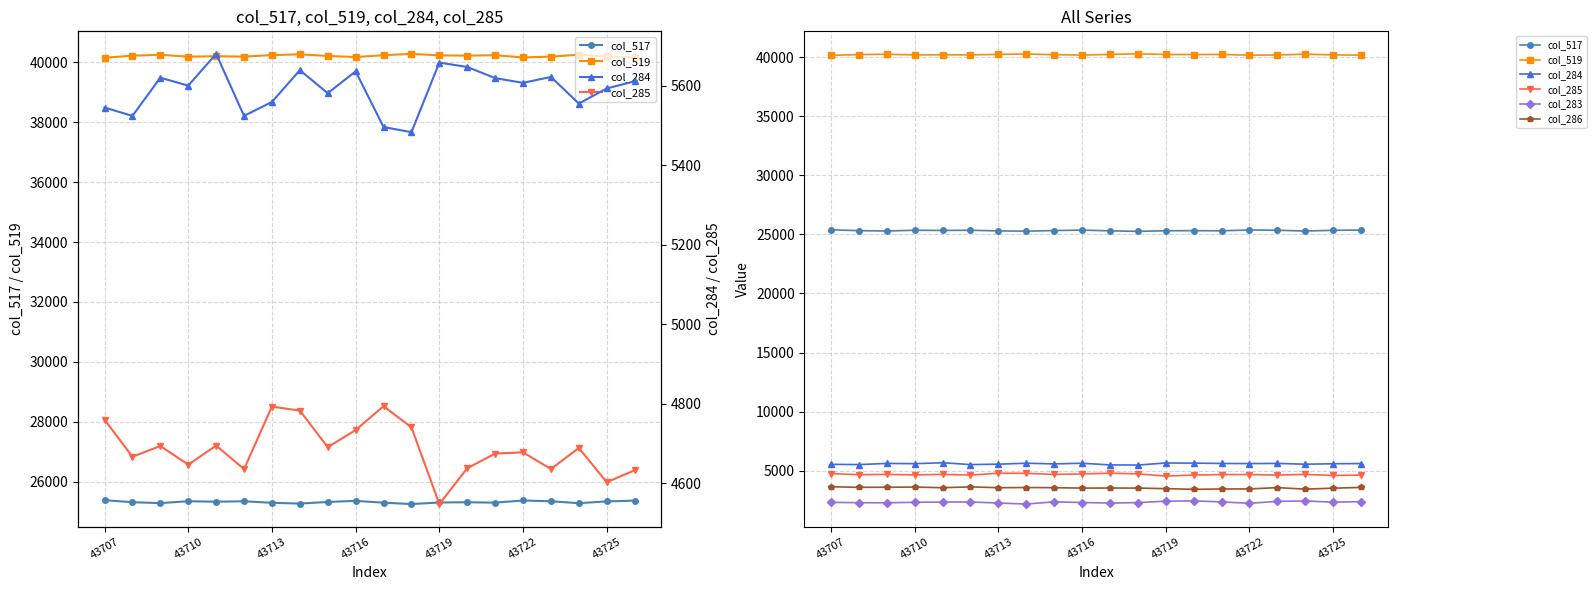

Is it true that col_286 equals 3637 at 43722?

True